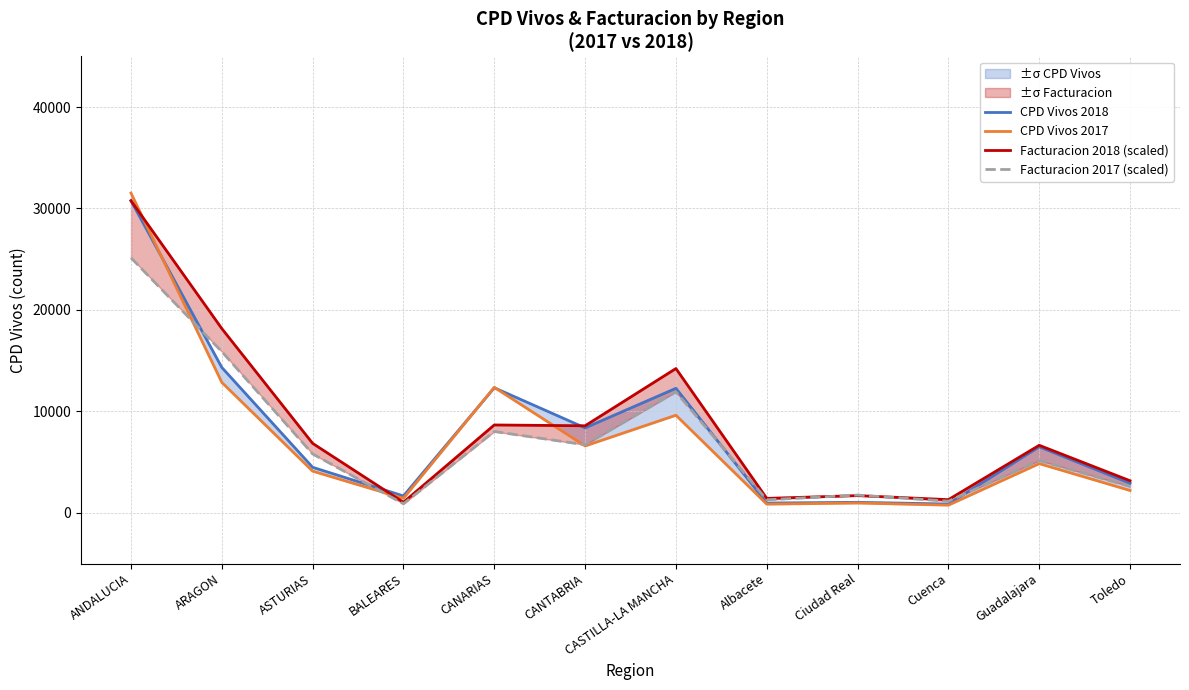

What are all the series names shown in the legend?

CPD Vivos 2018, CPD Vivos 2017, Facturacion 2018 (scaled), Facturacion 2017 (scaled)